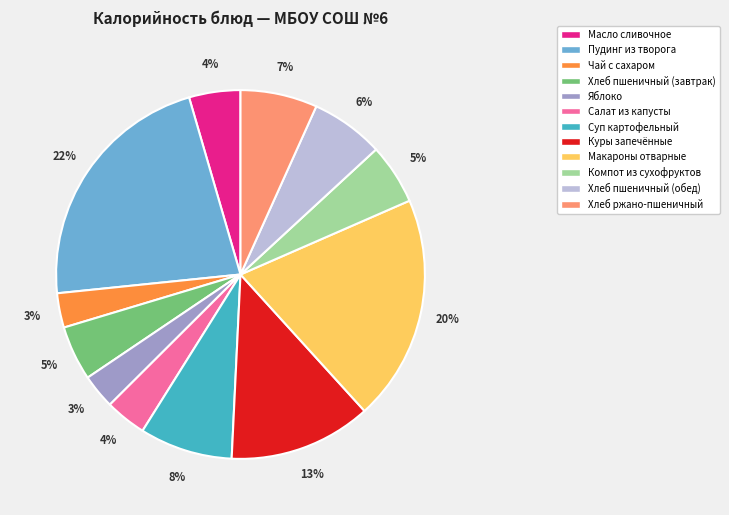

To the nearest percent, what is the average slice percentage?

8%